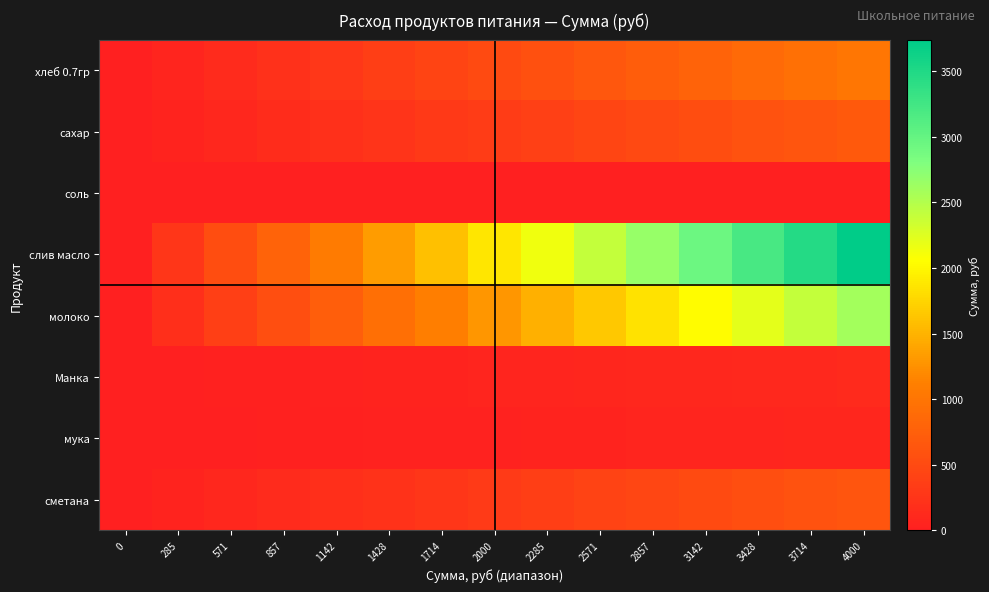

At 0, list the series in order from largest to smallest.

хлеб 0.7гр, сахар, соль, слив масло, молоко, Манка, мука, сметана